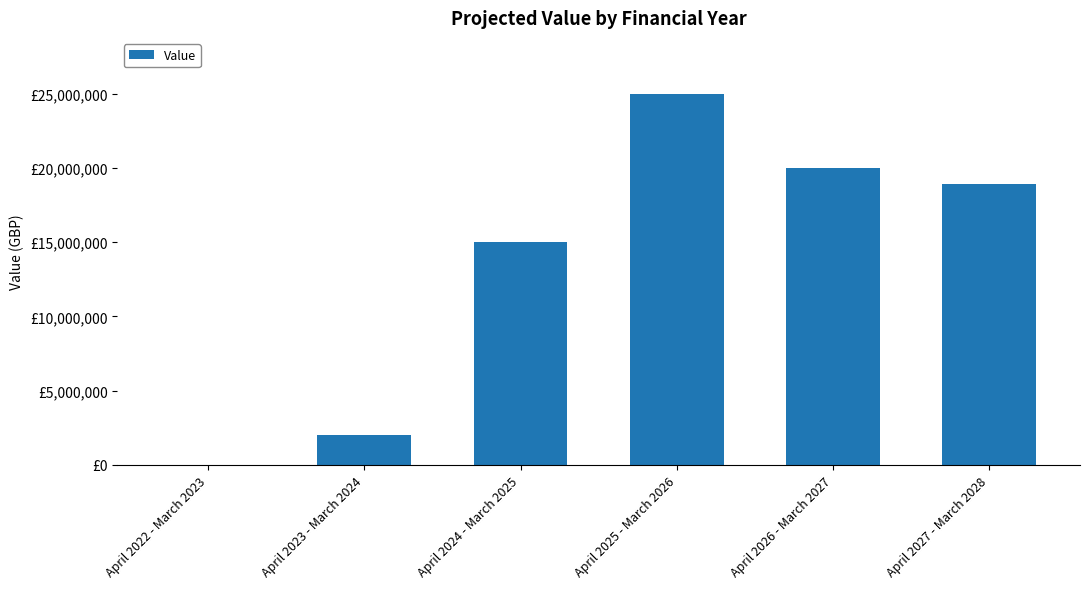

What is the difference between the maximum and second lowest values?

23000002